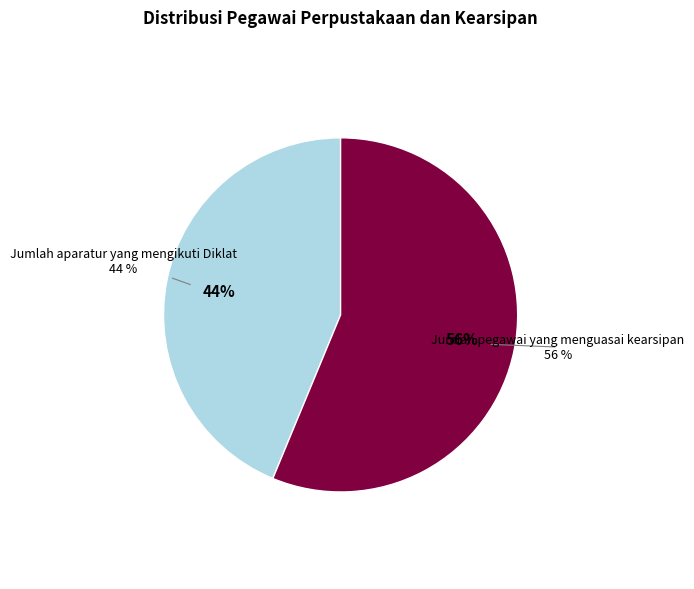

Does Jumlah aparatur yang mengikuti Diklat represent more than half of the total?

No